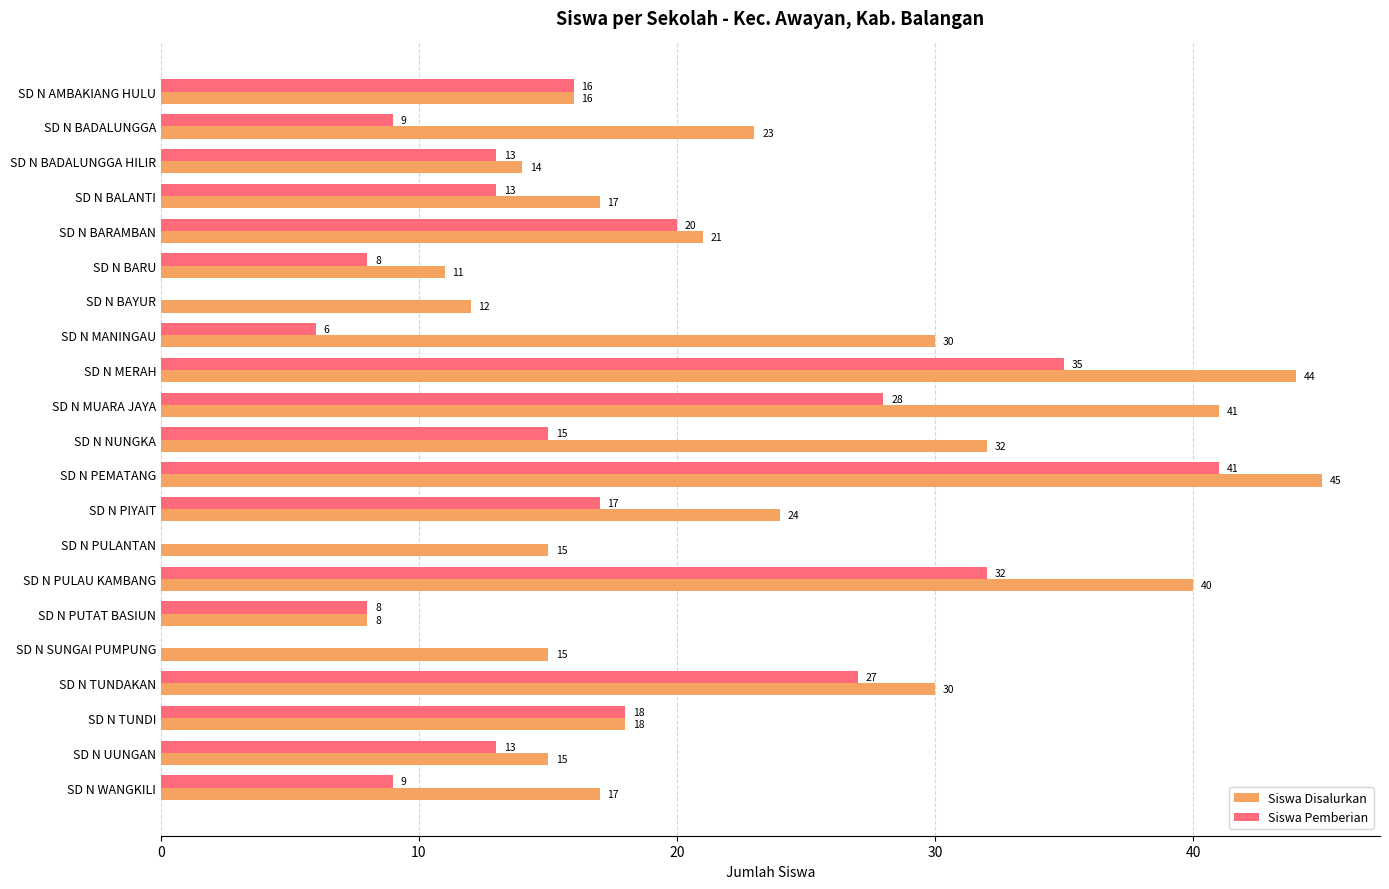

Between SD N BARAMBAN and SD N MANINGAU, which series saw the biggest shift?

Siswa Pemberian